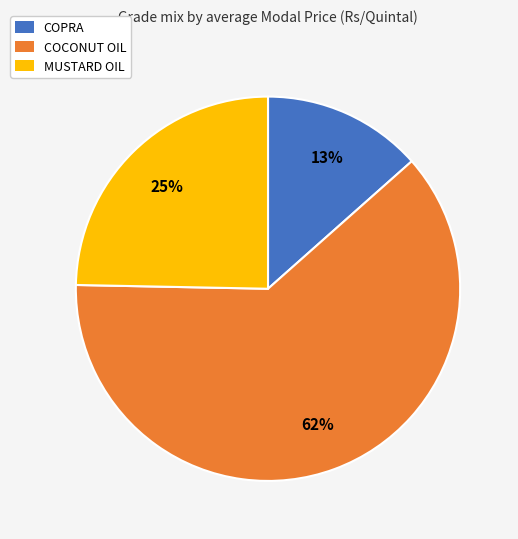

Which category has the smallest portion of the pie?

COPRA